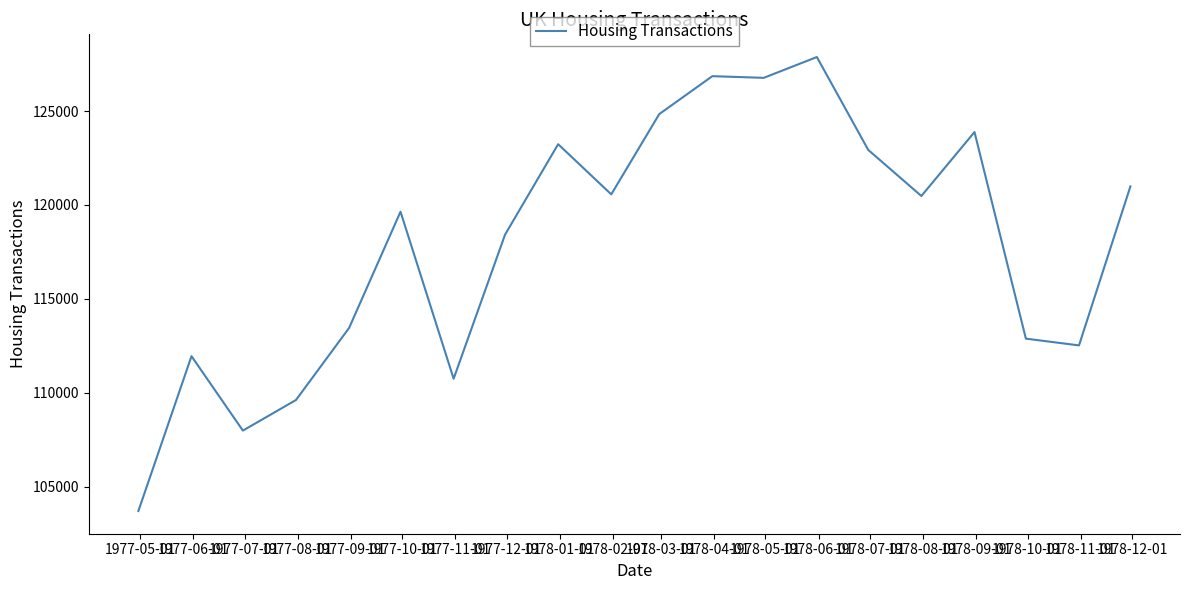

What is the greatest value displayed?

127872.1